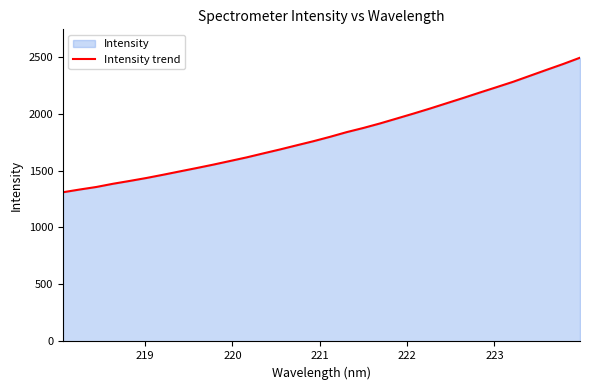

What is the average value?

1820.1